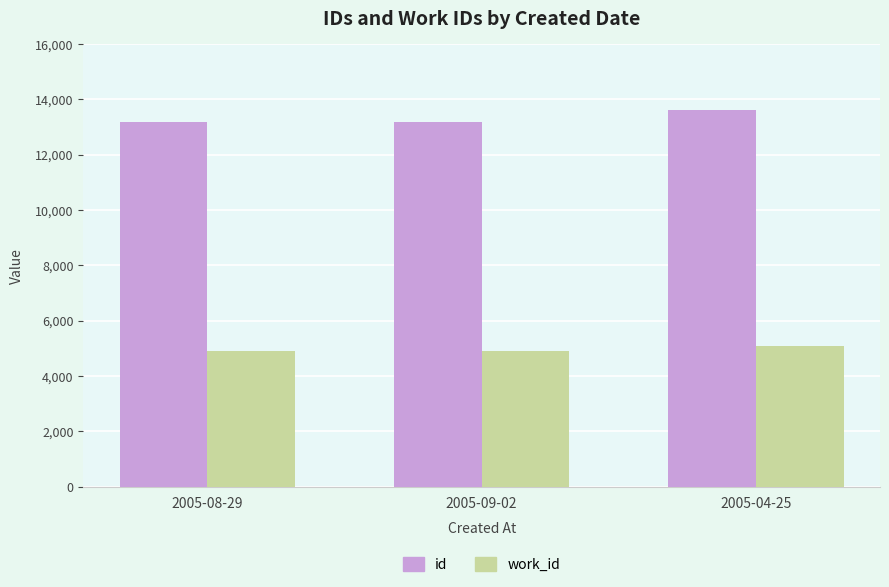

How many values in the work_id series exceed 4892?

1